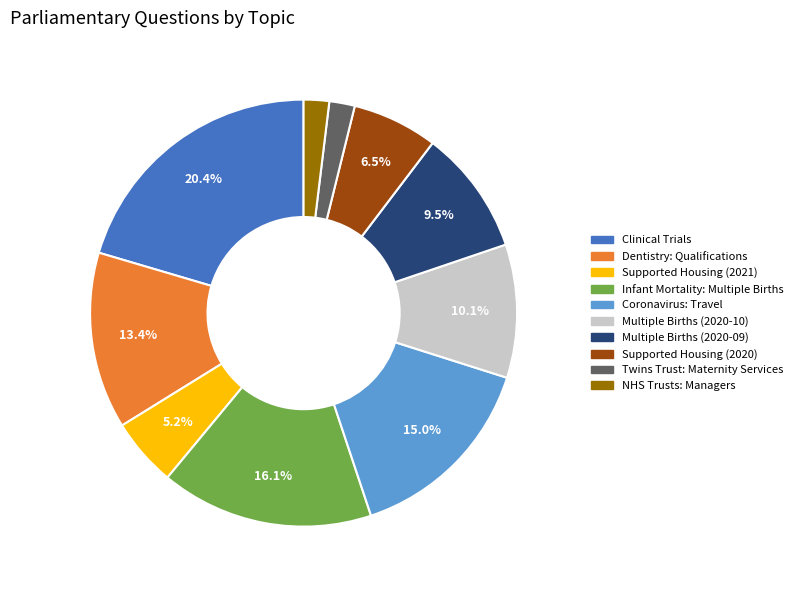

To the nearest percent, what percentage of the pie is NHS Trusts: Managers?

2%